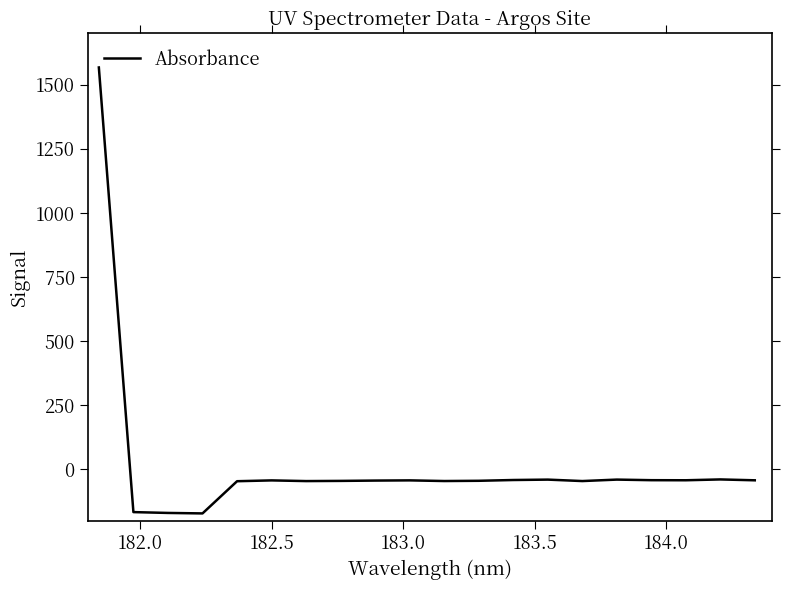

What is the minimum value shown in the chart?

-171.5